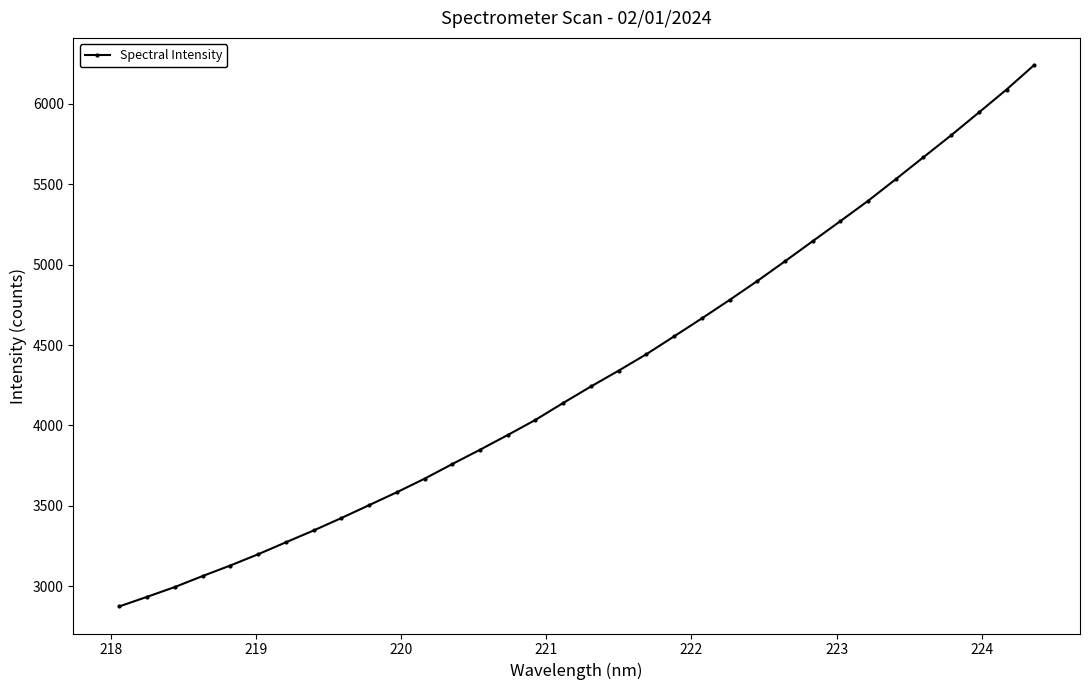

What is the sum of all values?

146756.8